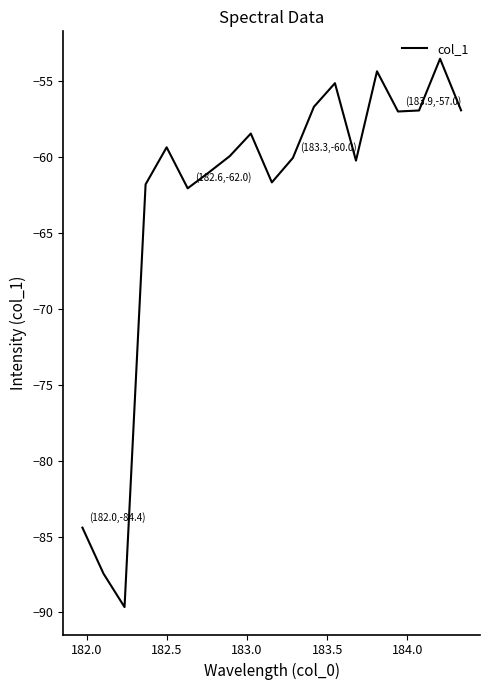

How many values exceed -59?

8